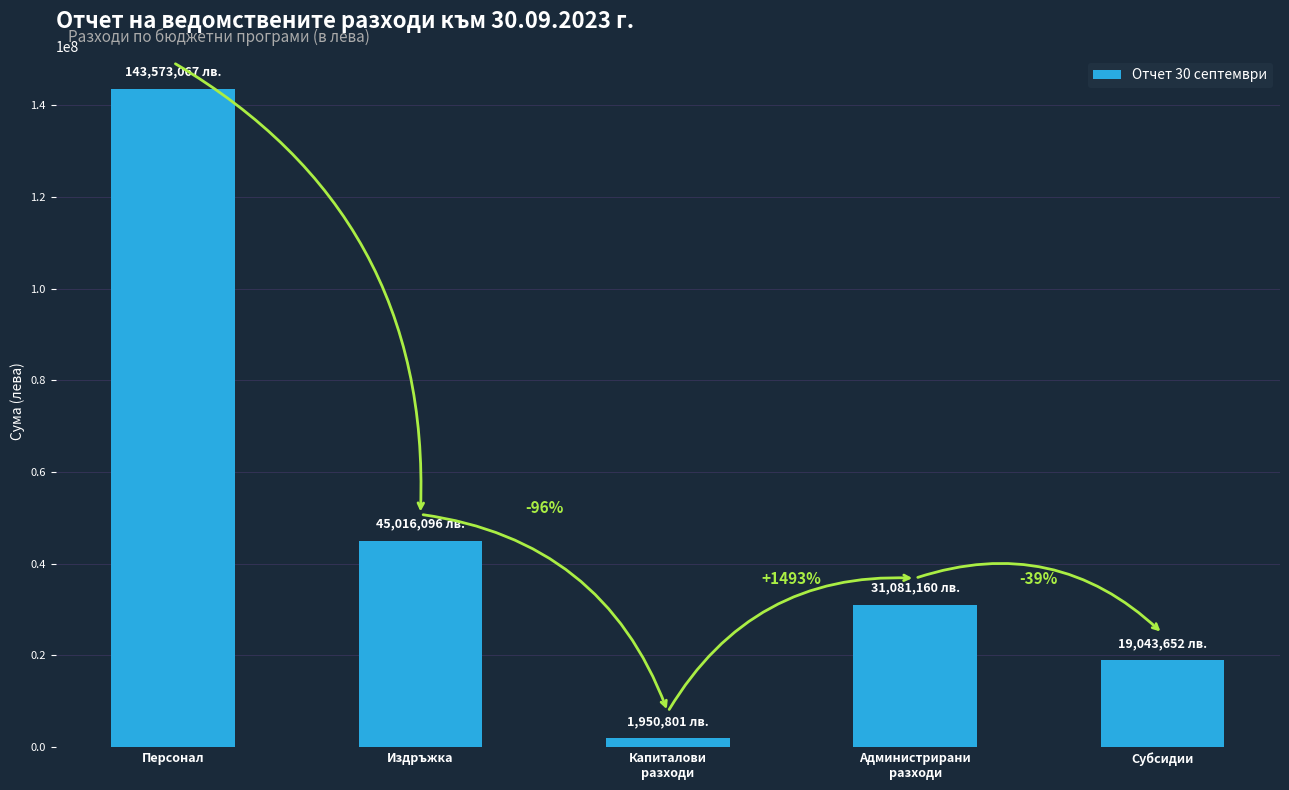

What position from the right is Персонал?

5